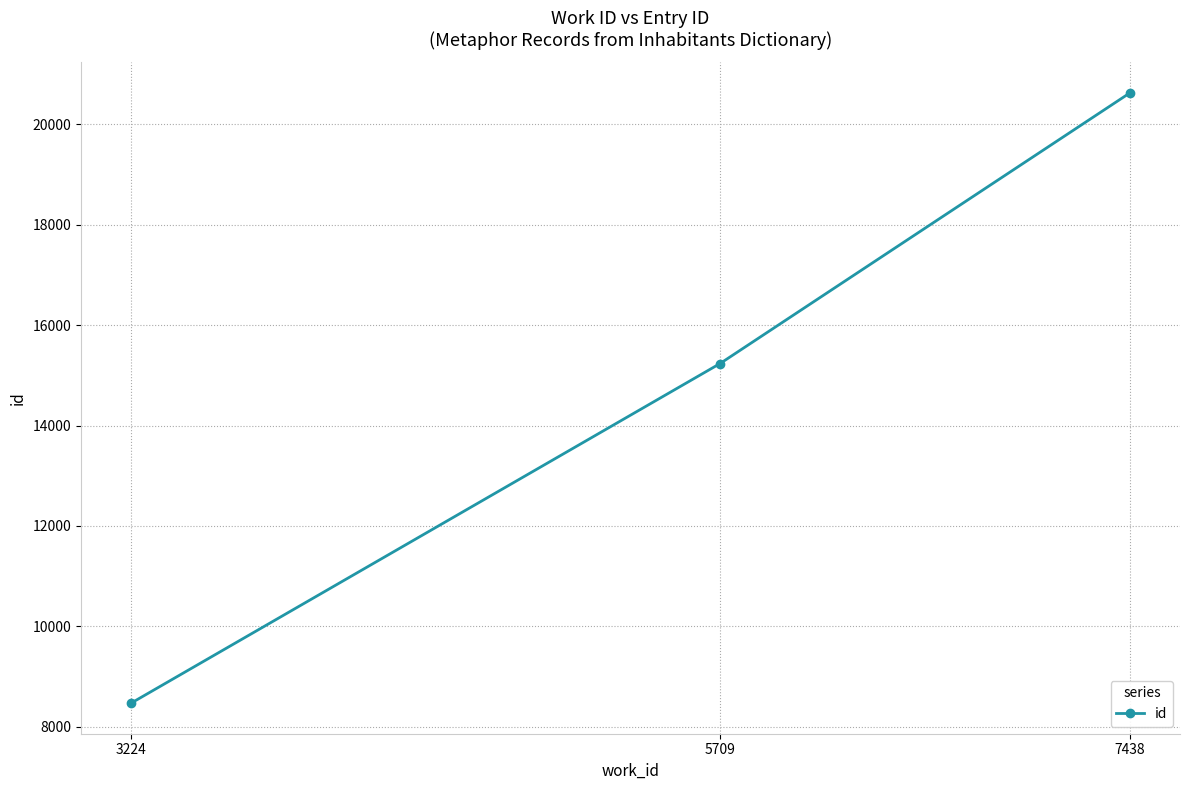

Rank the categories by value from lowest to highest.

3224, 5709, 7438